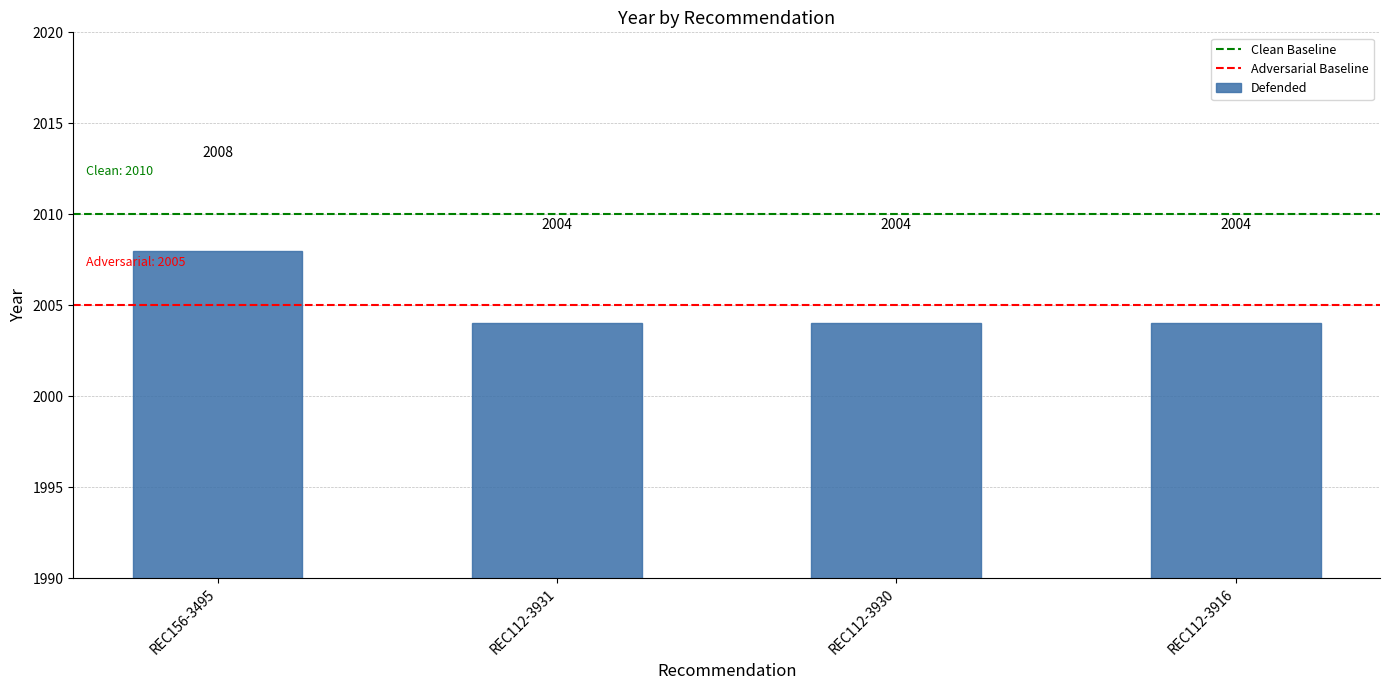

What is the greatest value displayed?

2008